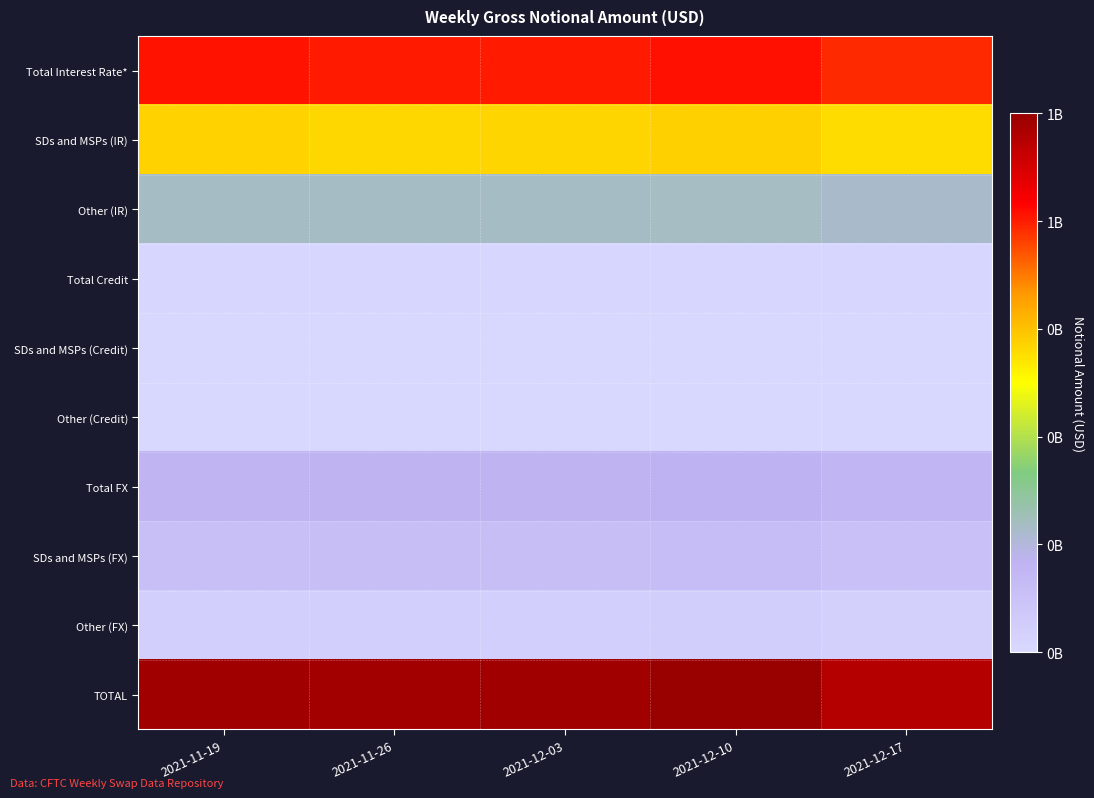

At how many categories does at least one series exceed 181829820?

5